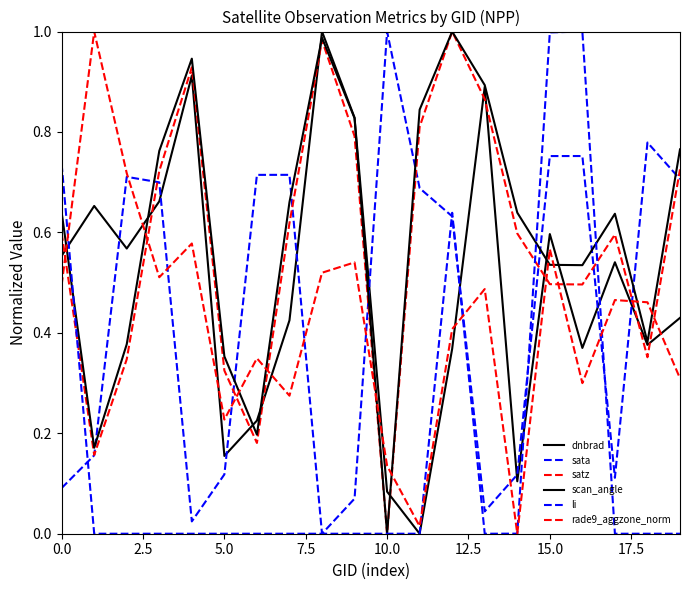

Which category has the lowest value across all series?

11